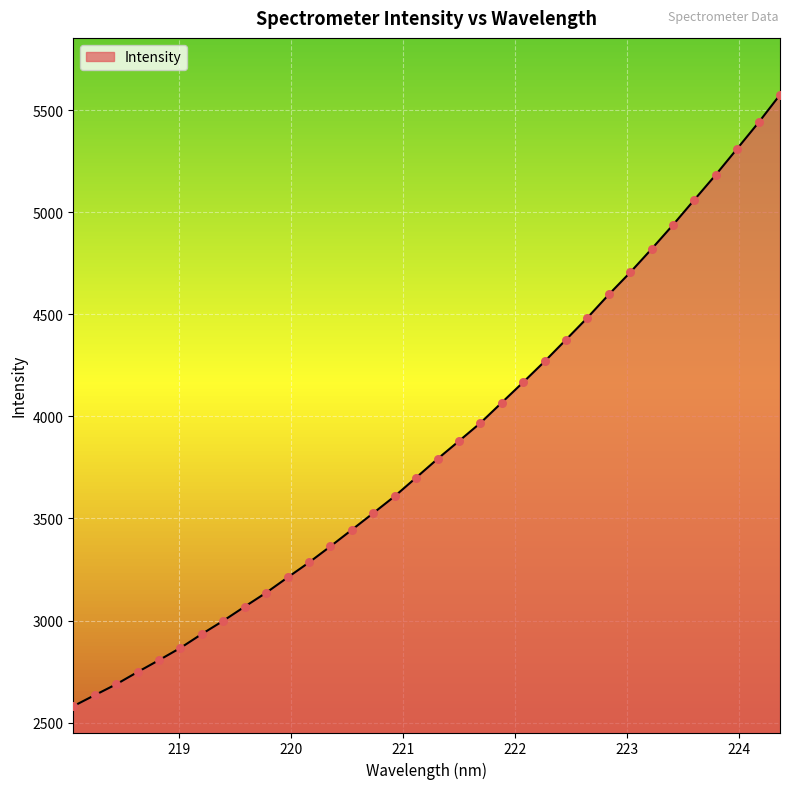

Which has a higher value, 218.442 or 224.1709?

224.1709